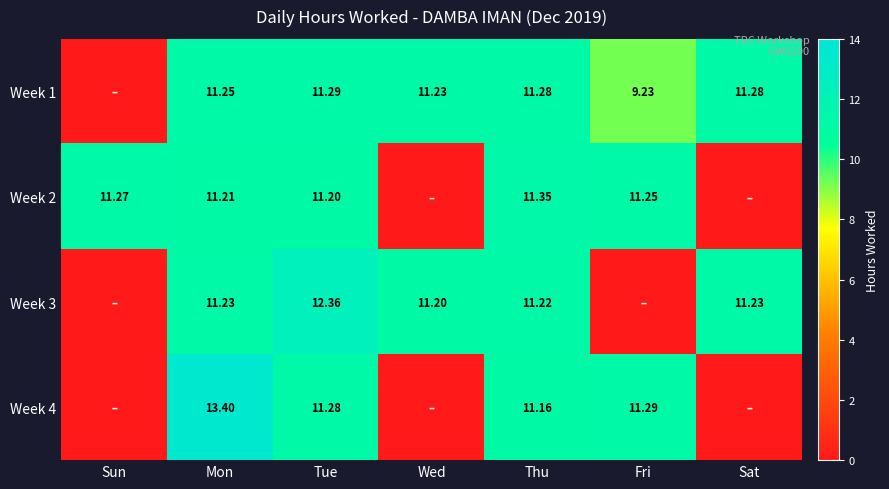

The Week 4 series shows 13.4 at Mon. True or false?

True